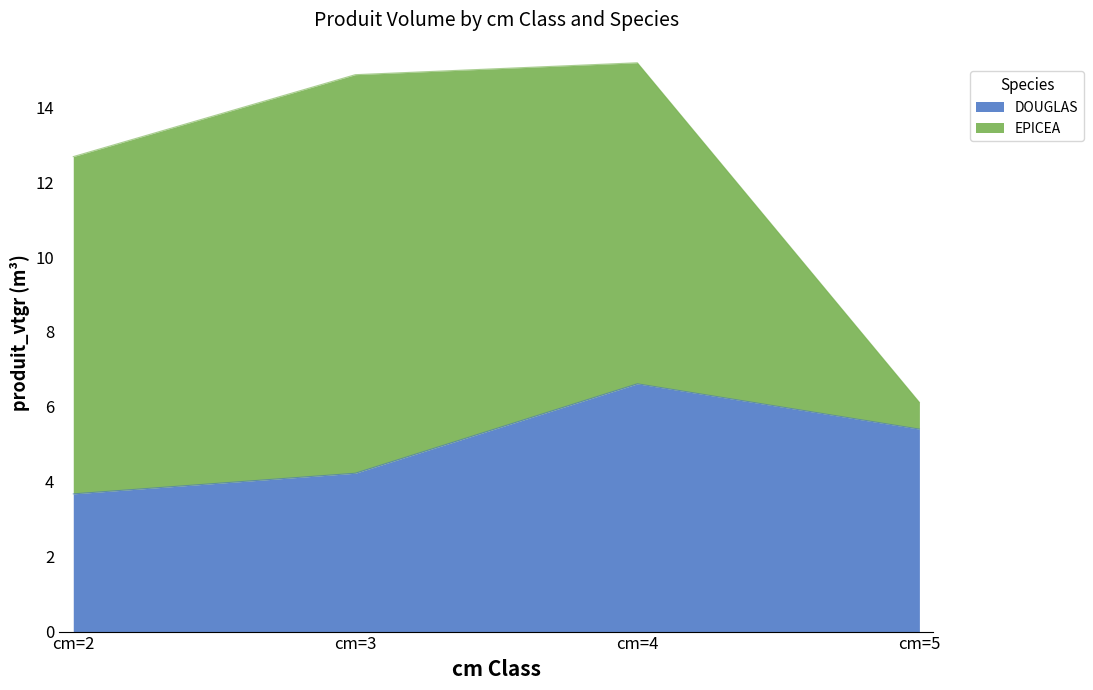

Does the chart display data point markers on the line(s)?

No